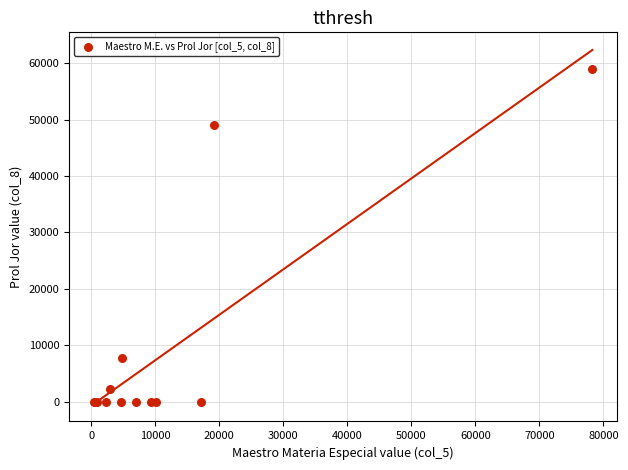

What Y value in the scatter plot is closest to 29460?

48979.5